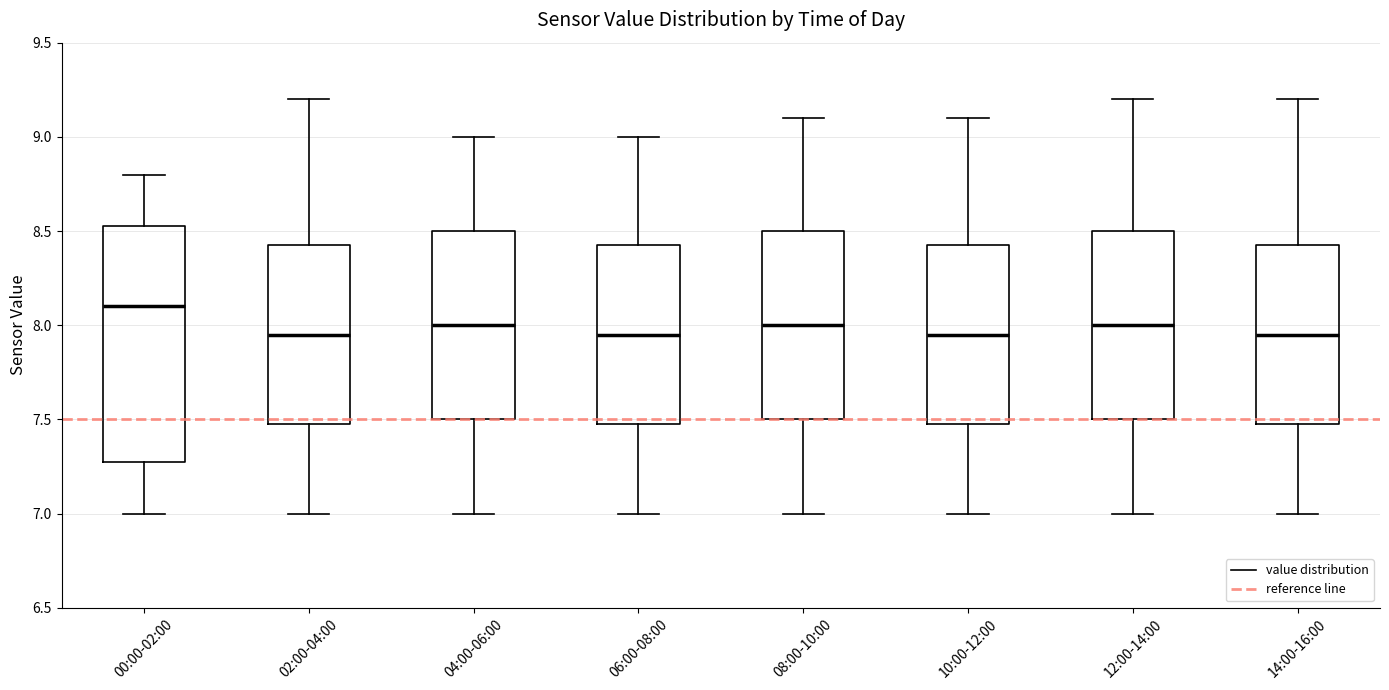

Comparing the boxes themselves (not the whiskers), which one is the tallest?

00:00-02:00